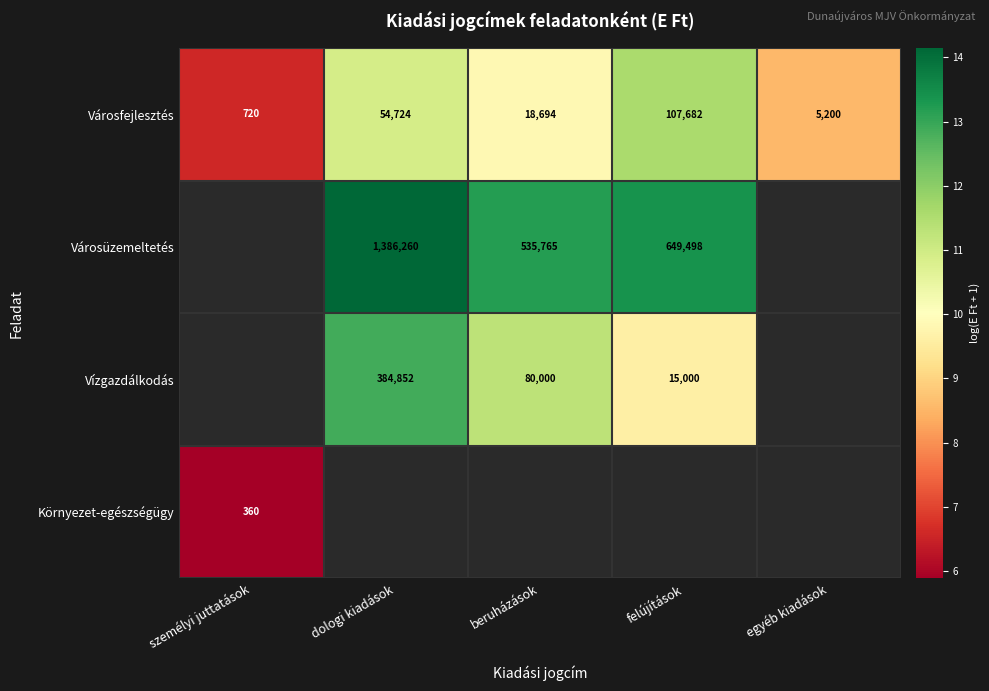

At which label does Városfejlesztés reach its peak?

felújítások